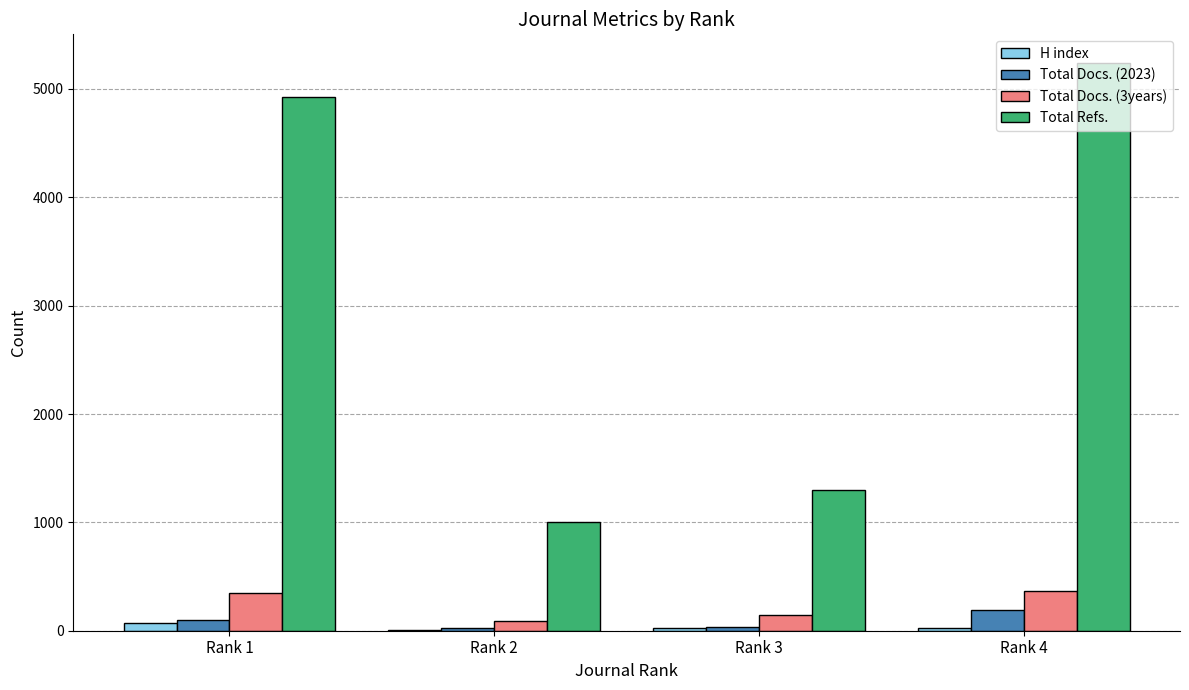

What is the sum of all Total Docs. (2023) values?

349